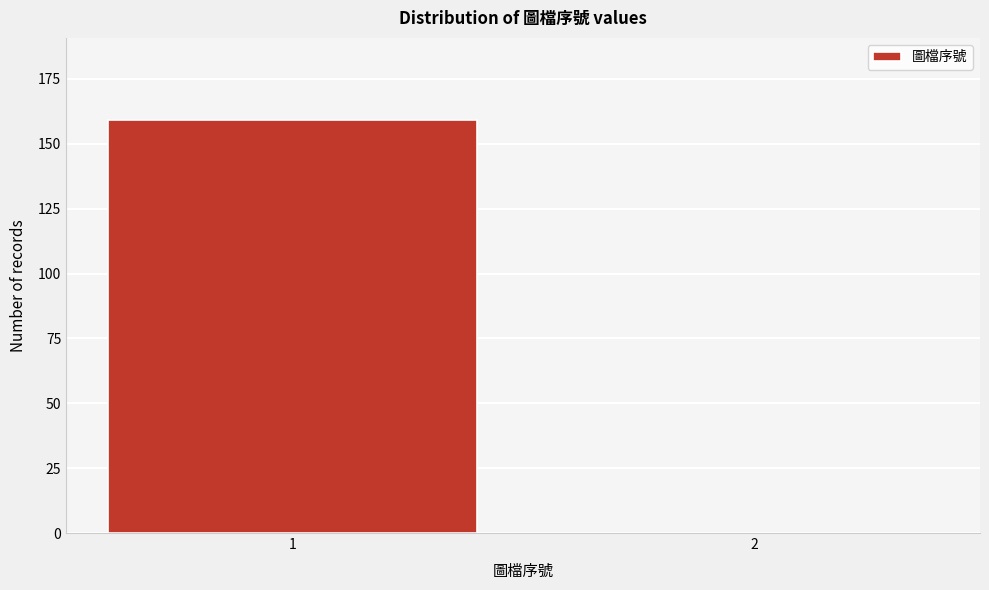

Reading left to right, what are all the values shown in this chart?

1=159	2=0